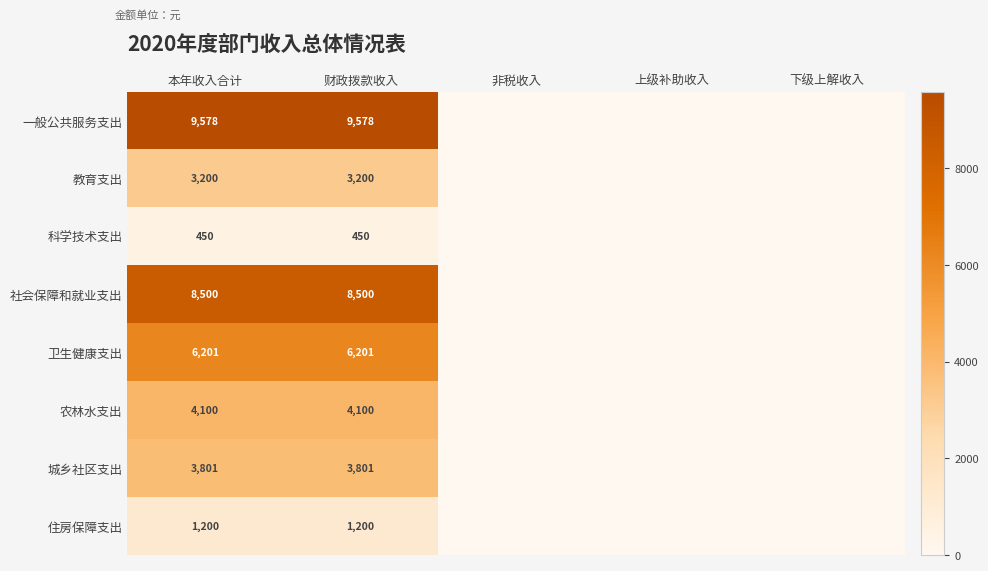

What is the difference between the highest and lowest values at 财政拨款收入?

9128